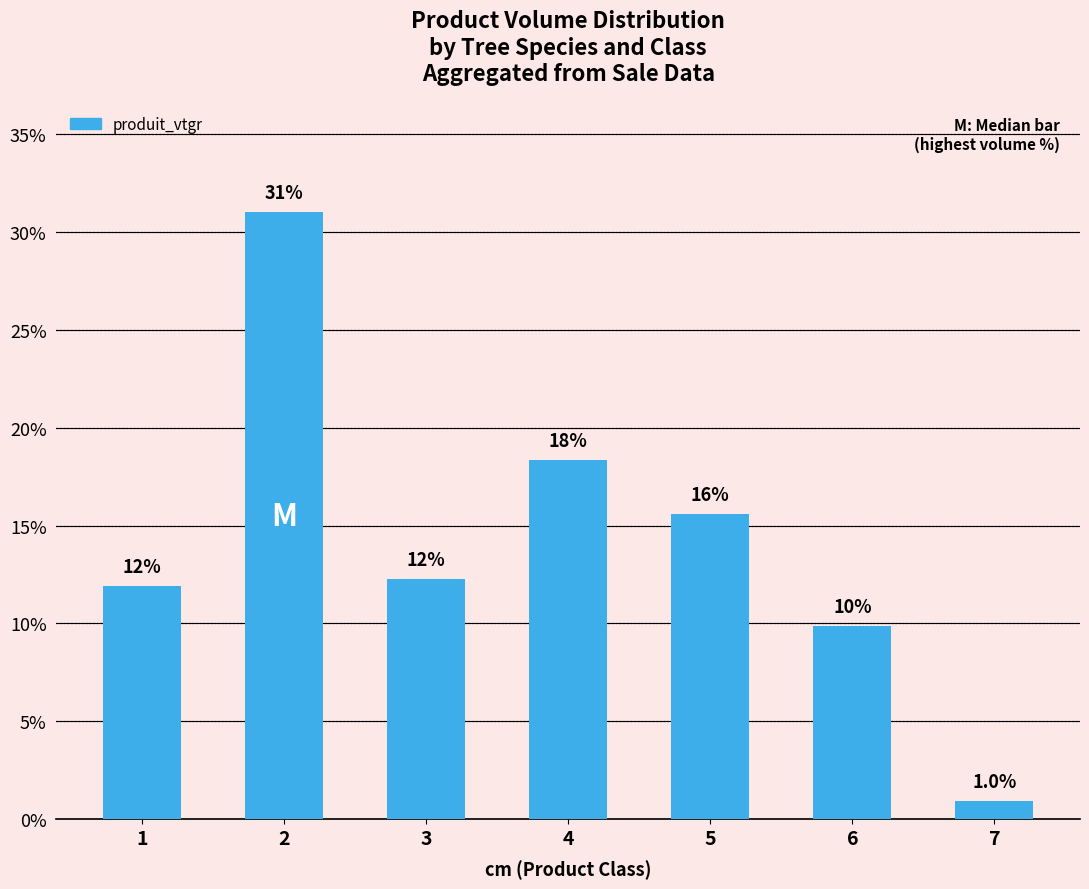

What is the ratio of the value at 2 to the value at 3?

2.5